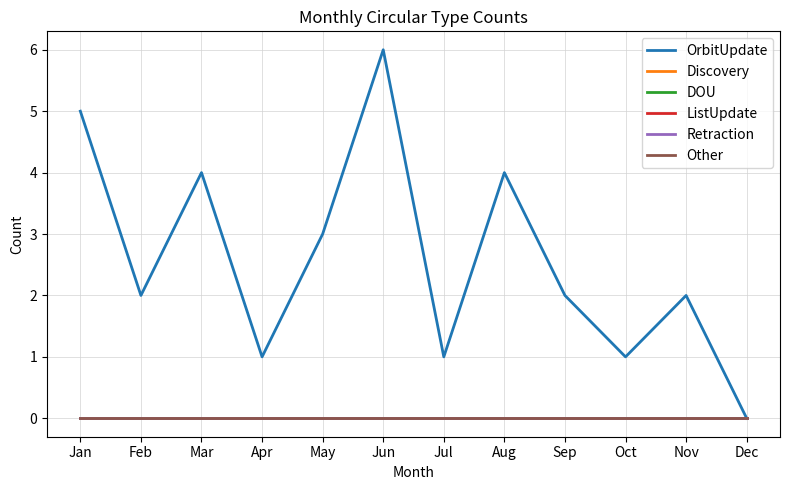

The OrbitUpdate series shows 1 at Feb. True or false?

False